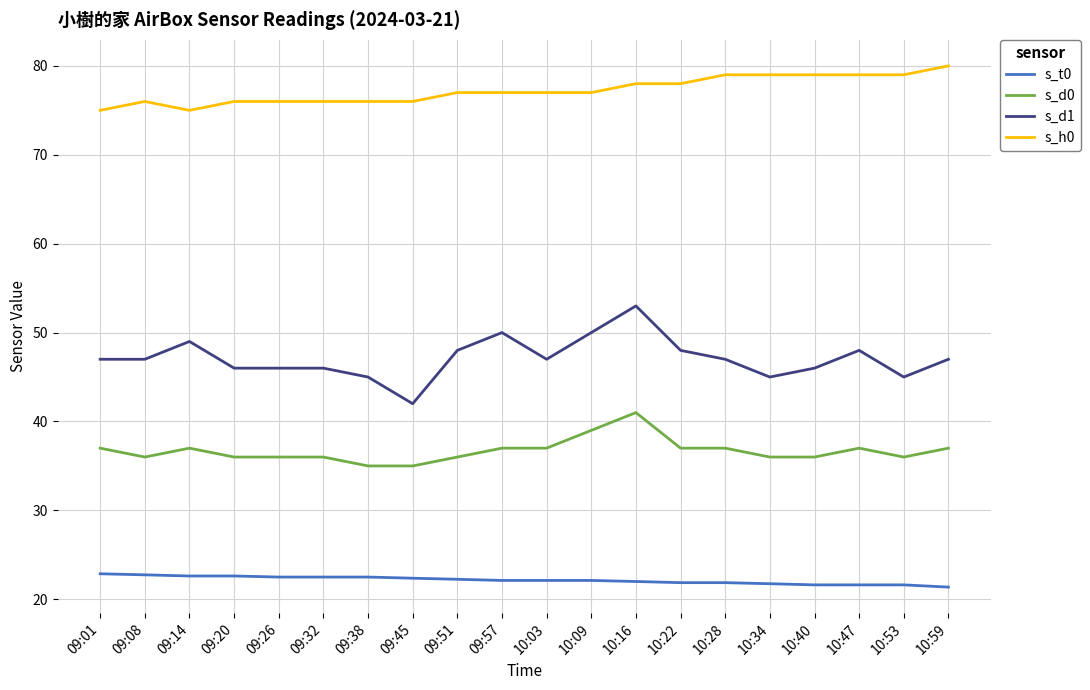

What is the difference between the maximum and minimum values in the s_t0 series?

1.5